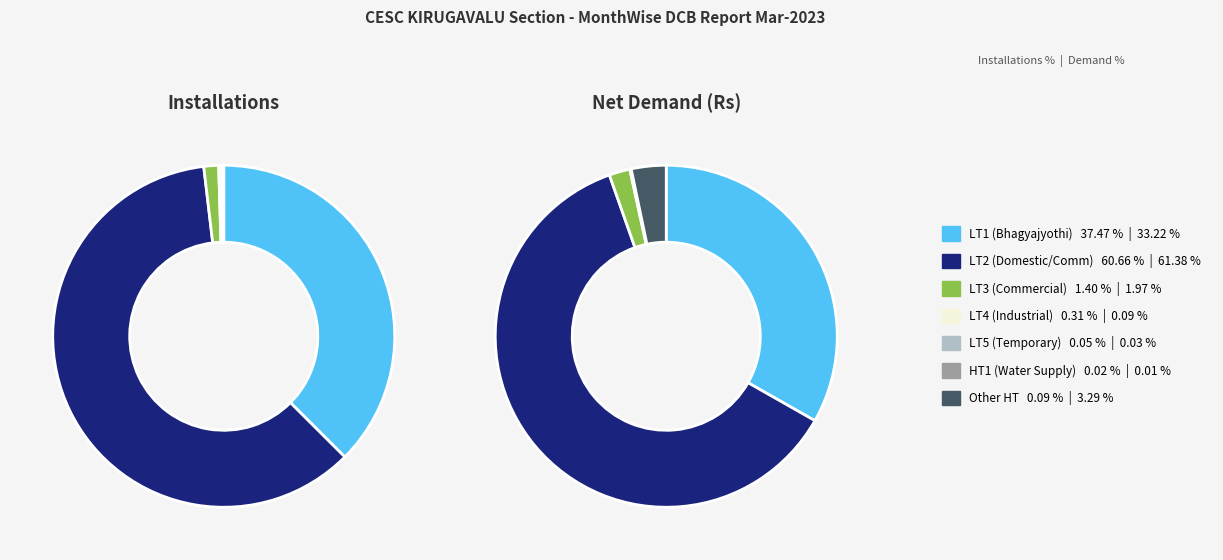

What percentage is NOT represented by LT2 Total?

39.3%